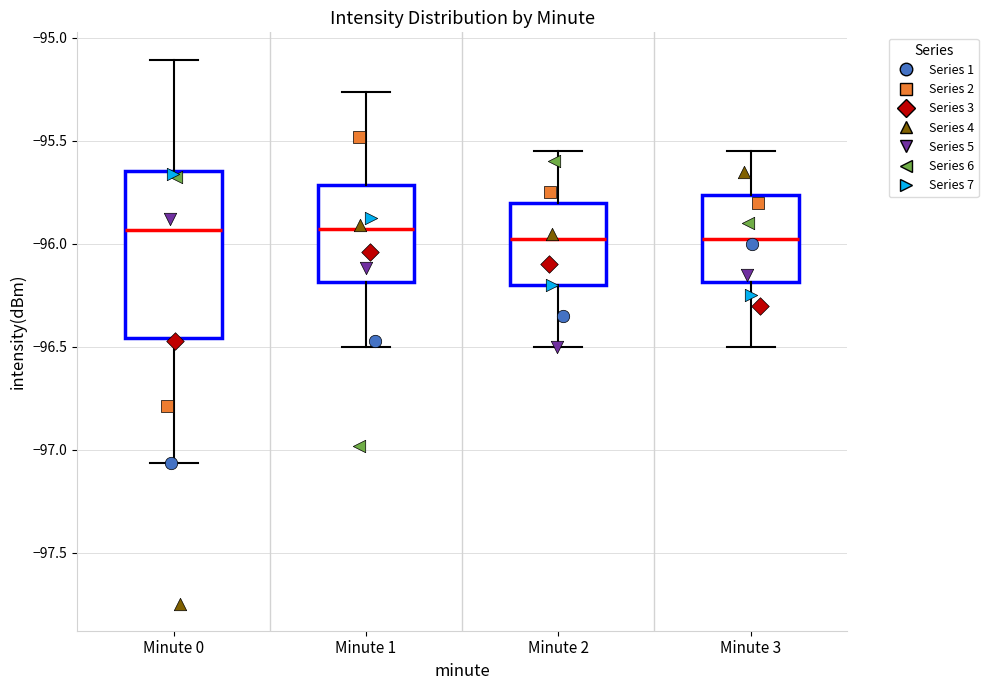

Reading left to right, transcribe this box plot: for each box, give where its median line is, the range the box spans, and where its two whiskers end, as read against the y-axis. The values are not printed on the chart, so give them approximately, as read against the axis.

Minute 0: median -95.95, box -96.45 to -95.65, whiskers -97.05 to -95.10
Minute 1: median -95.95, box -96.20 to -95.70, whiskers -96.50 to -95.25
Minute 2: median -95.95, box -96.20 to -95.80, whiskers -96.50 to -95.55
Minute 3: median -95.95, box -96.20 to -95.75, whiskers -96.50 to -95.55